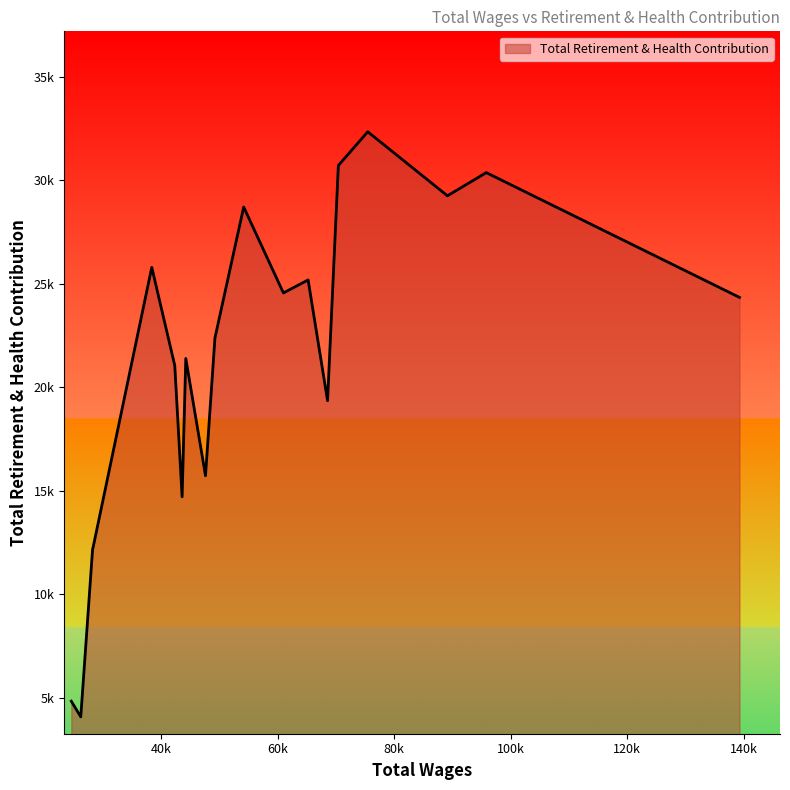

What is the smallest value displayed?

4074